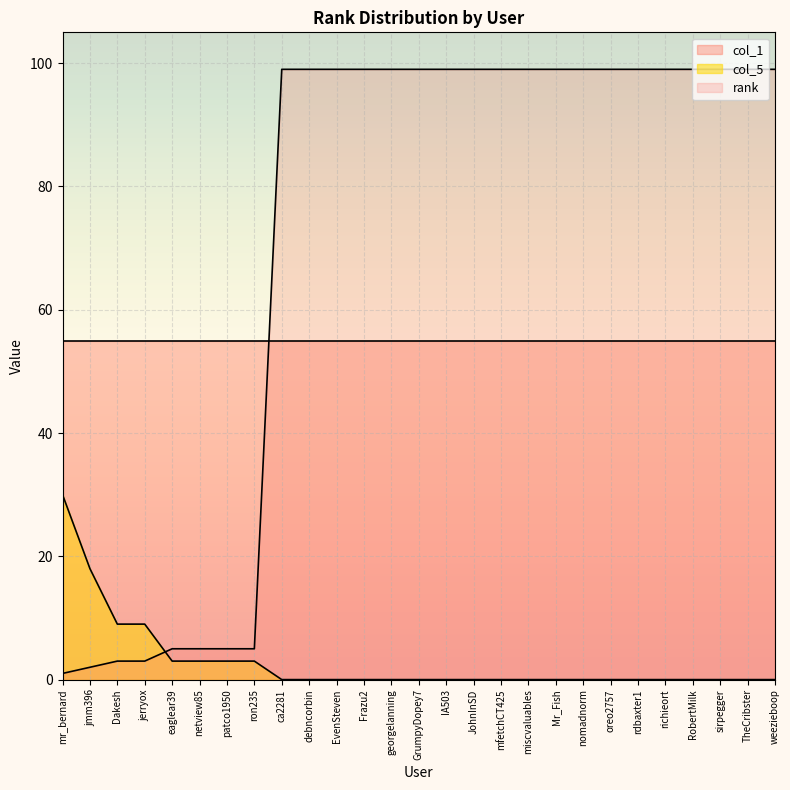

List the labels in order of col_5 value, largest first.

mr_bernard, jmm396, Dakesh, jerryox, eaglear39, netview85, patco1950, ron235, ca2281, debncorbin, EvenSteven, Frazu2, georgelanning, GrumpyDopey7, IA503, JohnInSD, mfetchCT425, miscvaluables, Mr_Fish, nomadnorm, oreo2757, rdbaxter1, richieort, RobertMilk, sirpegger, TheCribster, weezieboop